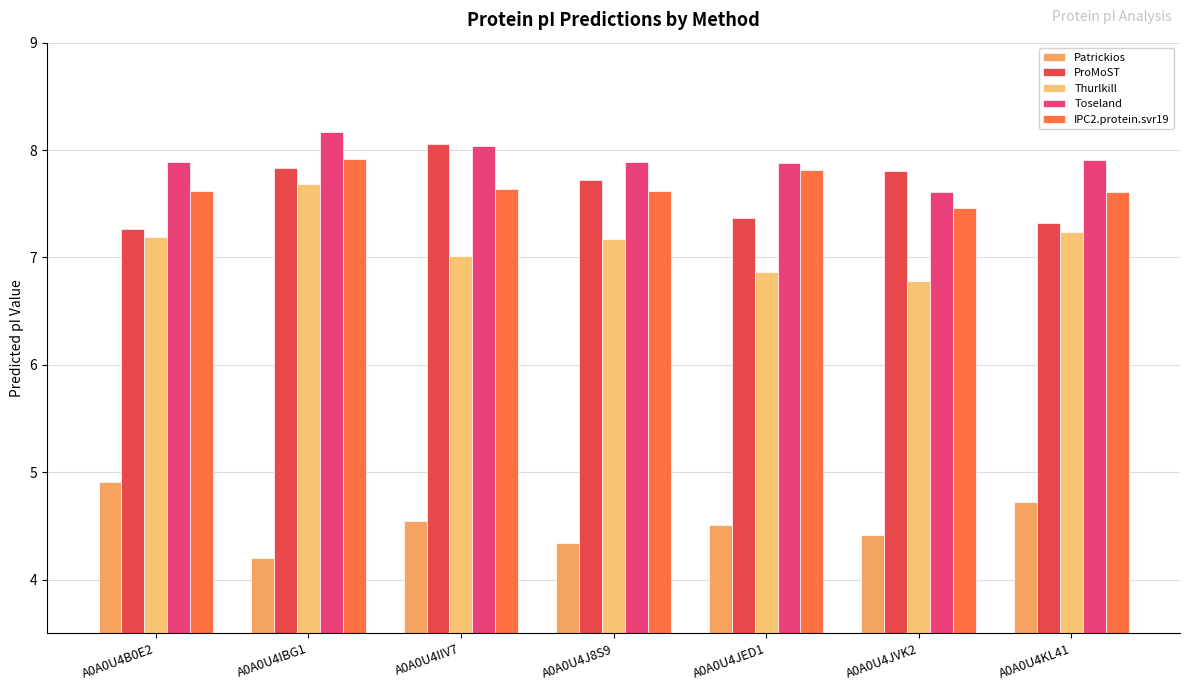

Does the chart contain stacked bars?

No